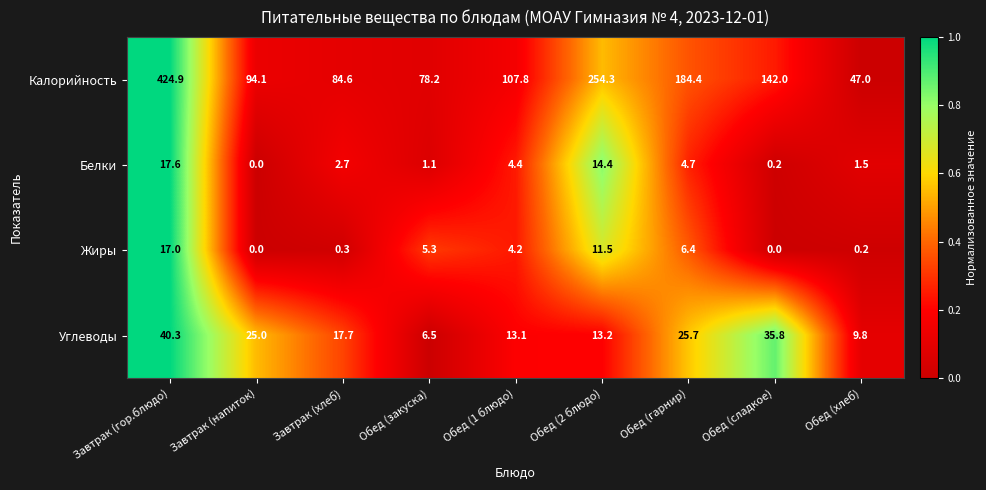

Which series has the largest range (max minus min)?

Калорийность